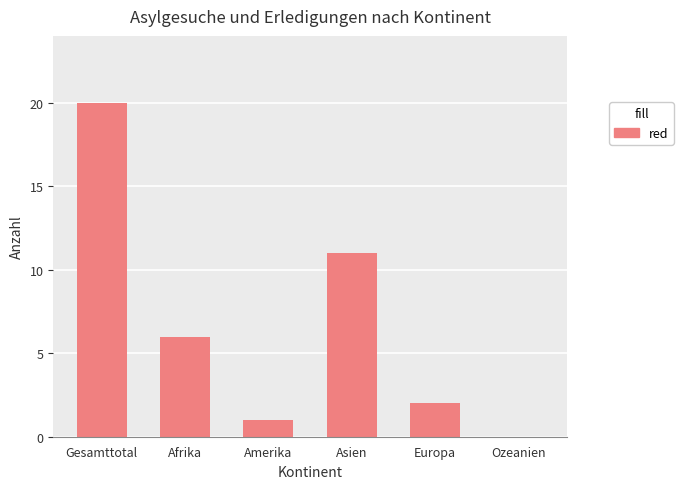

What is the sum of all values?

40